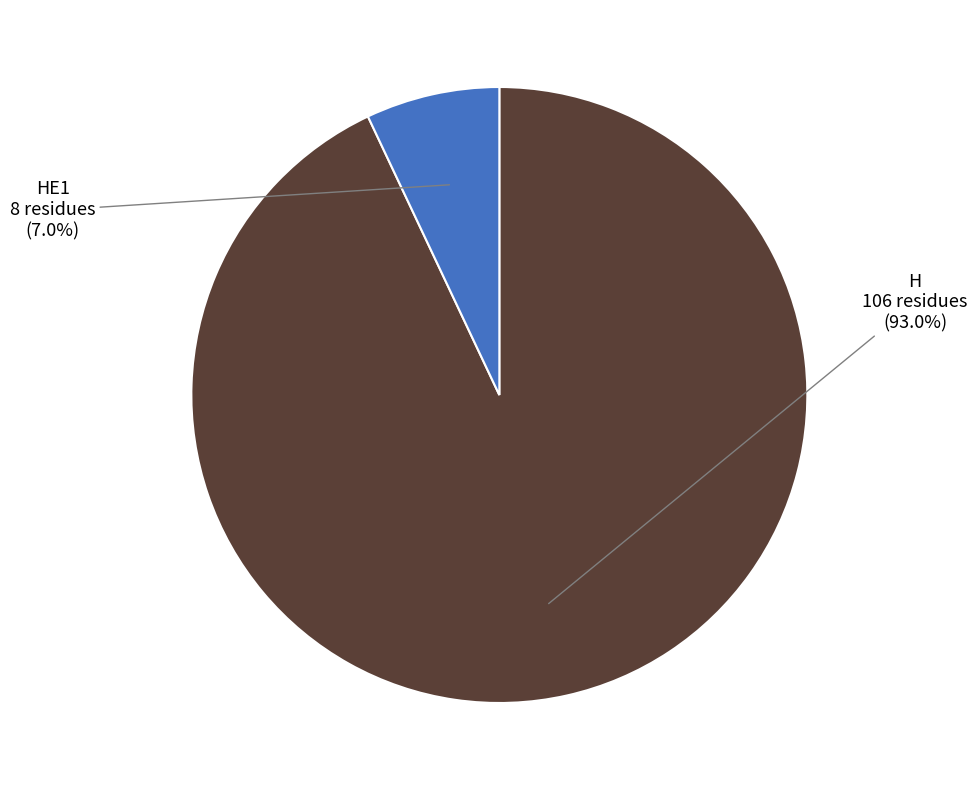

Is there a majority slice in this chart?

Yes